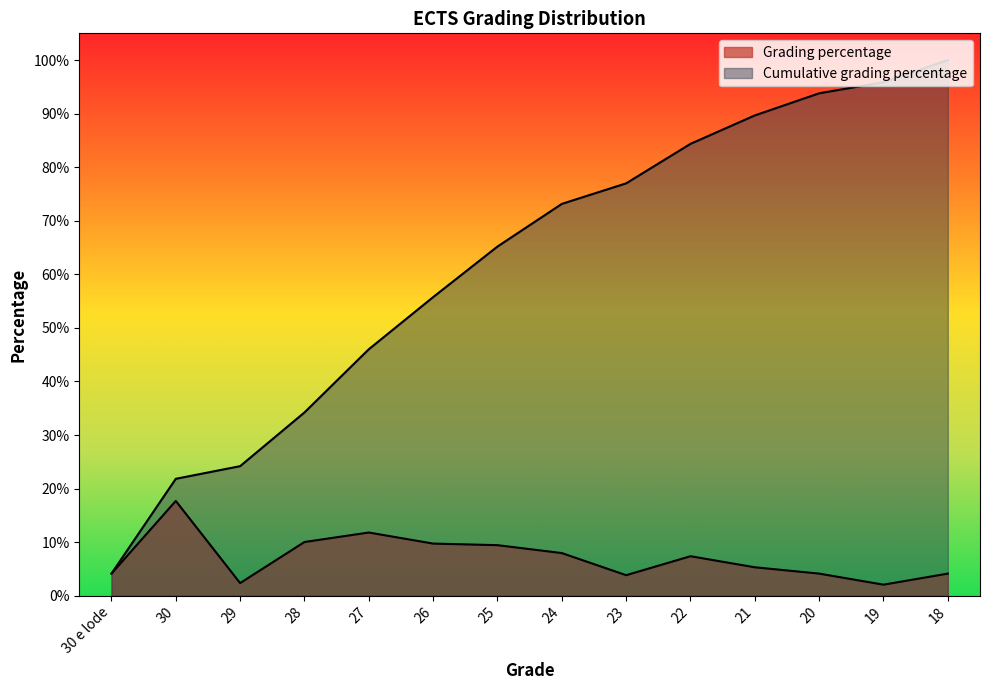

True or false: Grading percentage and Cumulative grading percentage intersect in this chart.

False